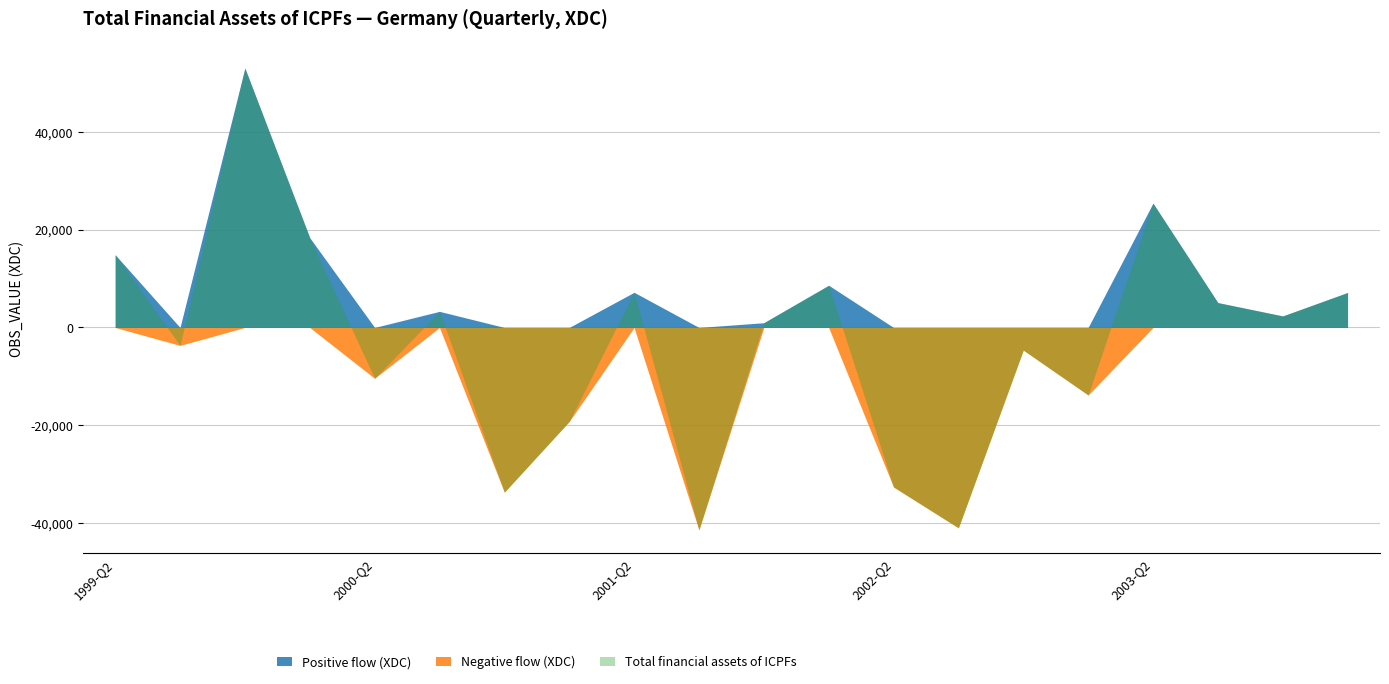

Which series changed the most between 2002-Q2 and 2002-Q3?

Total financial assets of ICPFs (XDC)